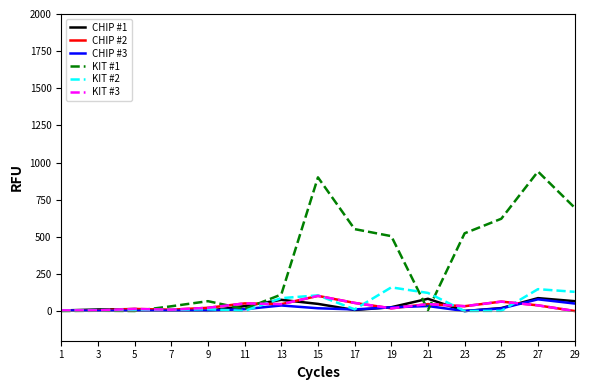

True or false: KIT #1 and CHIP #2 intersect in this chart.

True